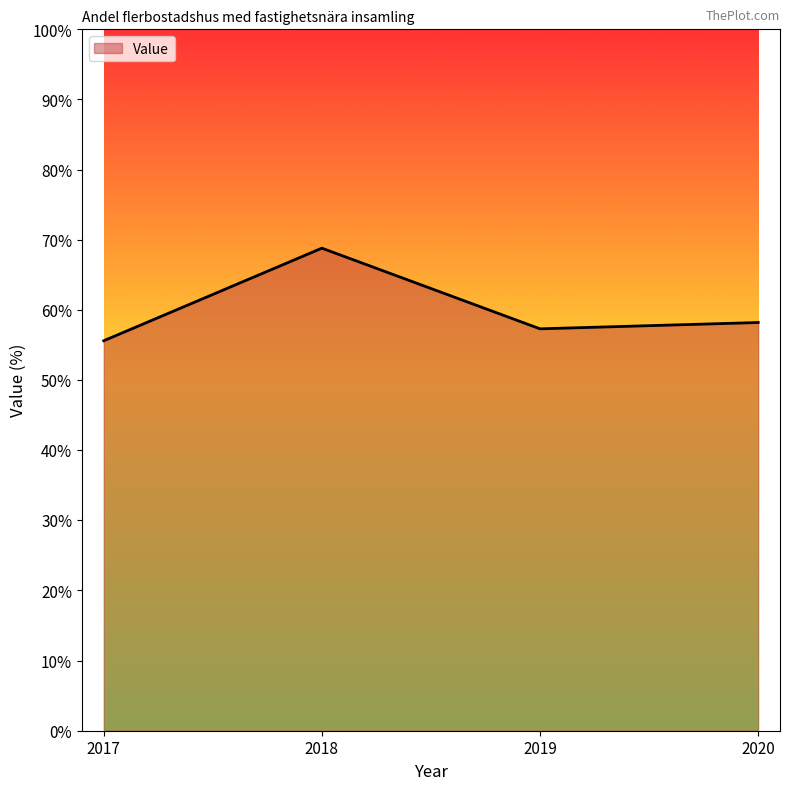

How many interior local peaks (higher than both neighbors) does the data have?

1